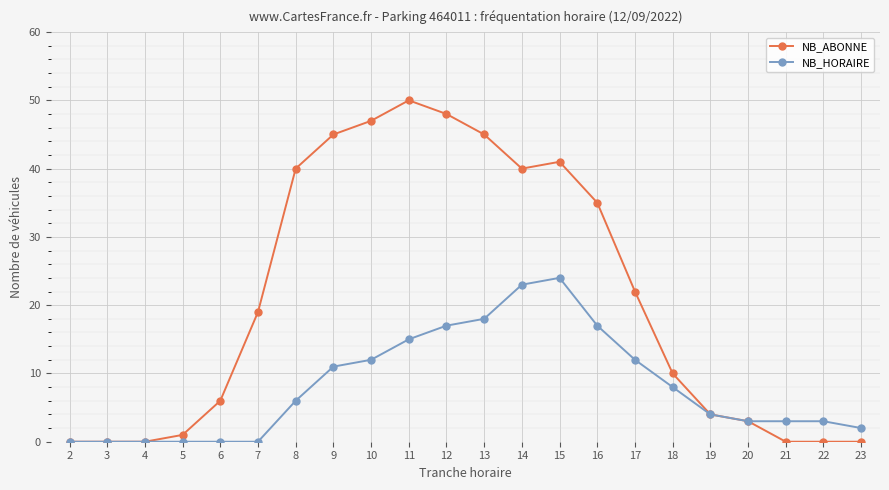

Which category has the highest value across all series?

11